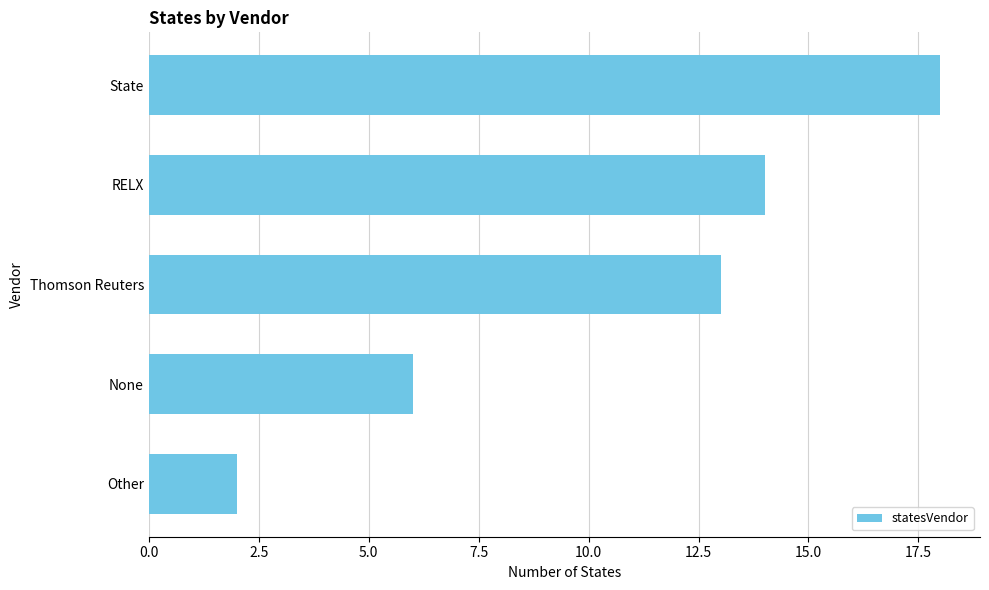

What is the label of the 2nd bar from the bottom?

None